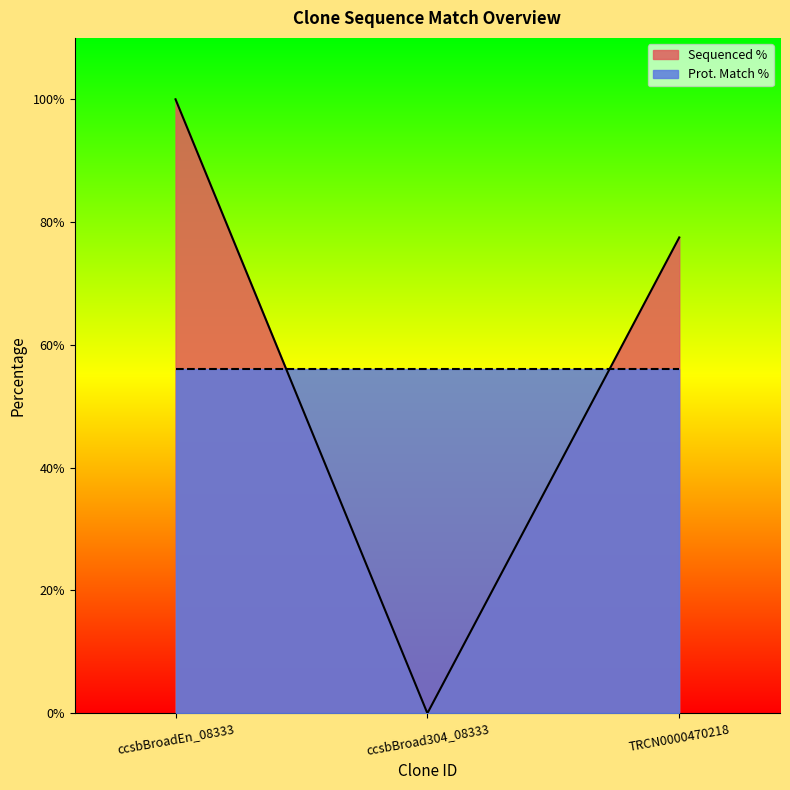

Does the chart have visible grid lines?

No